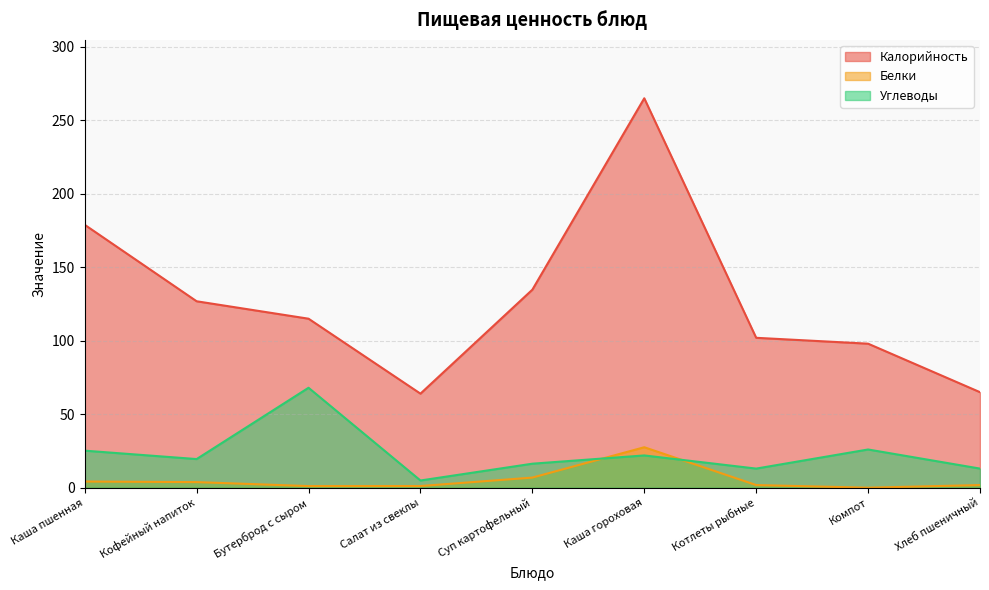

What is the sum of the Белки values at Компот and Кофейный напиток?

3.8